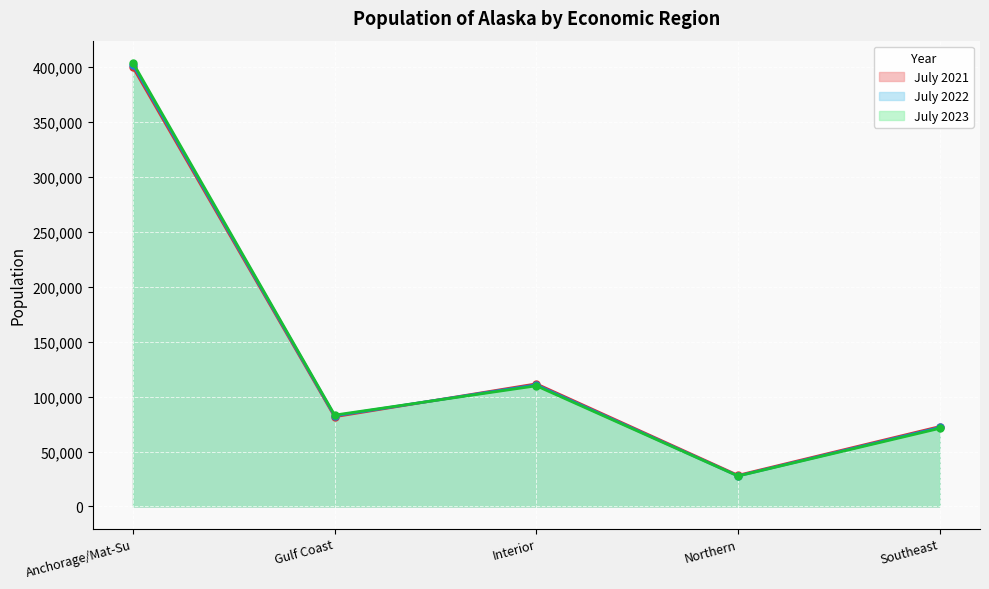

Between Northern and Gulf Coast, which is larger?

Gulf Coast